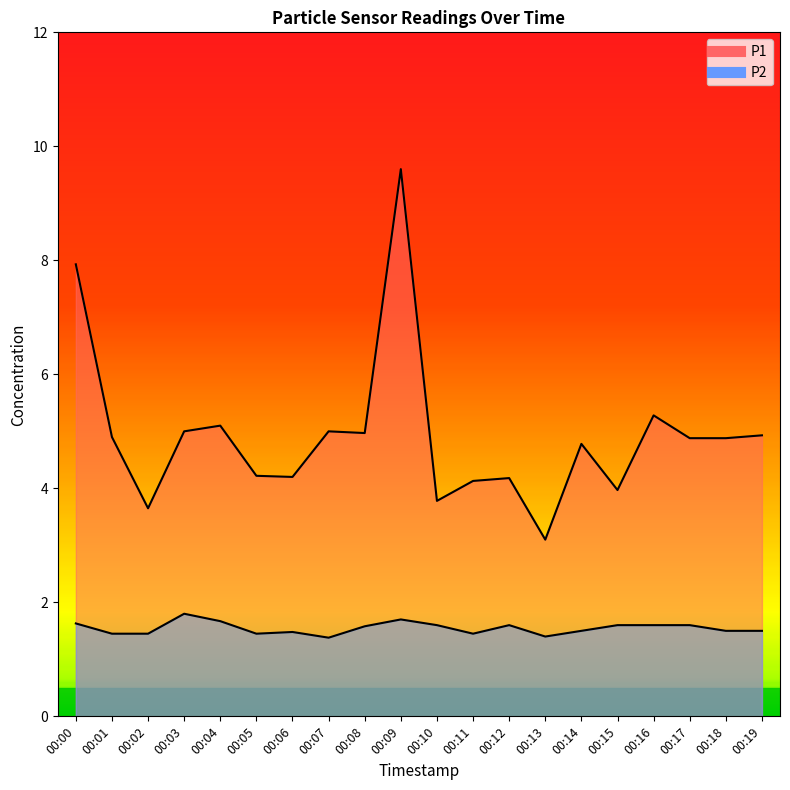

Where is the first local minimum for P2?

00:05